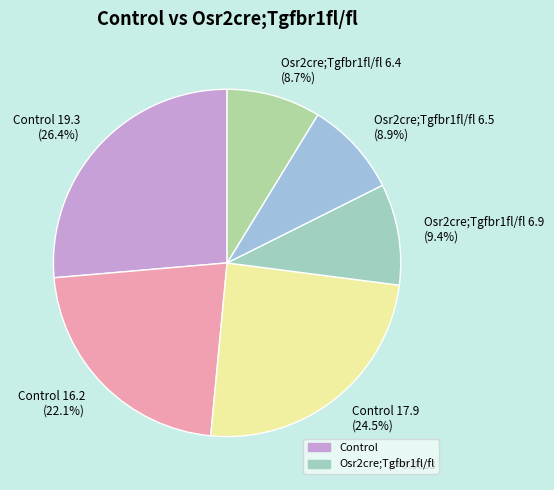

What is the ratio of the value at Osr2cre;Tgfbr1fl/fl 6.5 (8.9%) to the value at Control 16.2 (22.1%)?

0.4